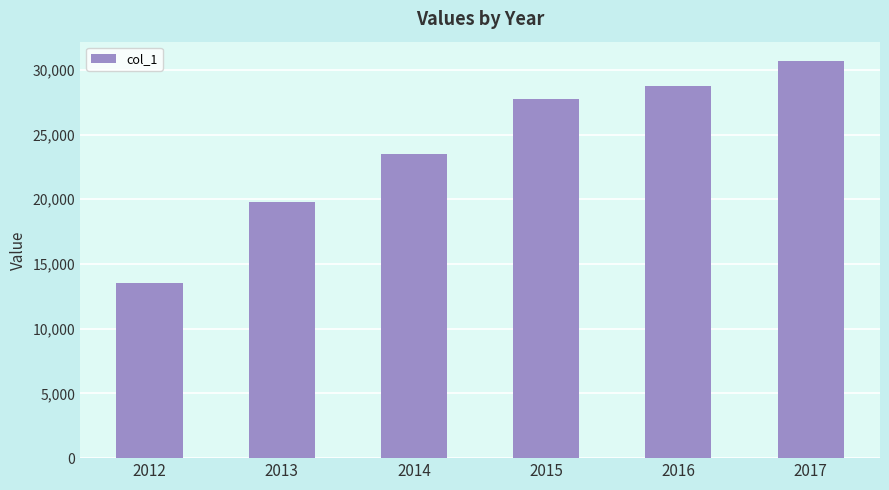

Reading right to left, extract all data points from this chart.

2017=30641	2016=28771	2015=27737	2014=23465	2013=19752	2012=13517